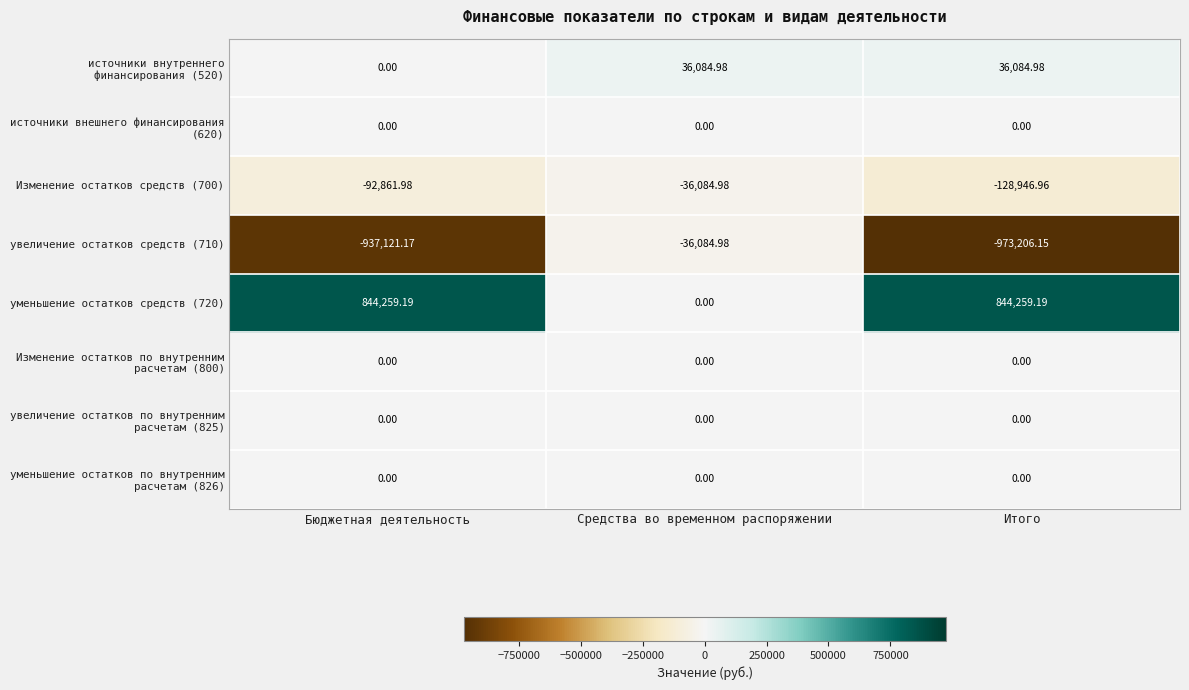

At how many categories does at least one series exceed 737061?

2